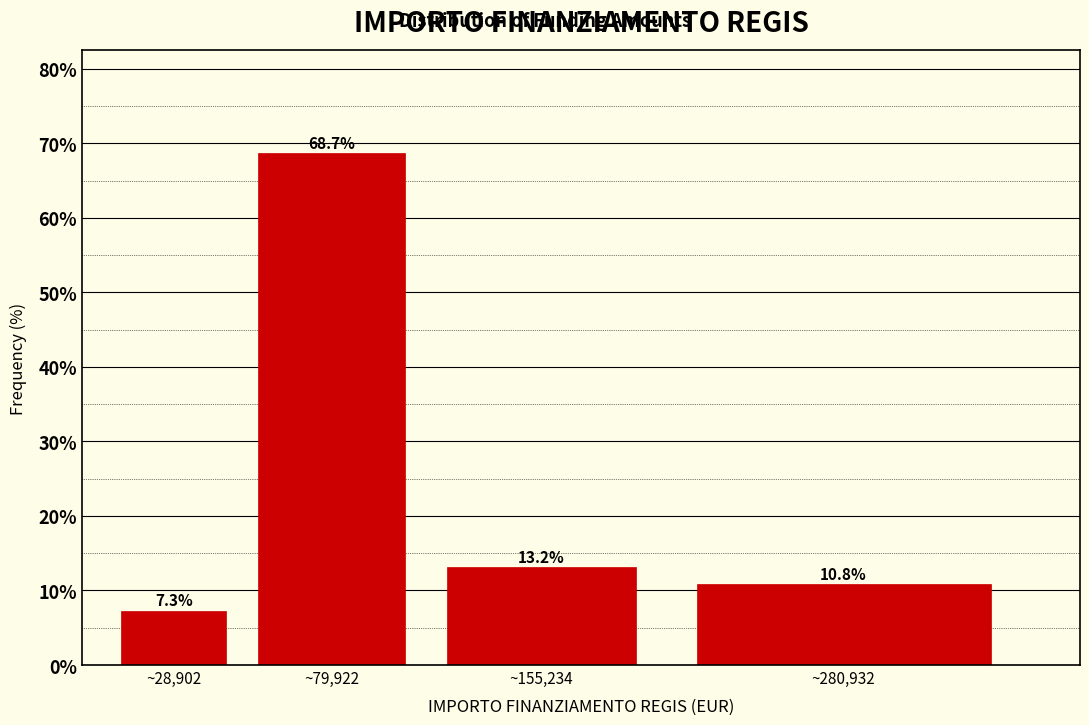

Reading right to left, transcribe all the data shown in this chart.

~280,932=10.8	~155,234=13.2	~79,922=68.7	~28,902=7.3